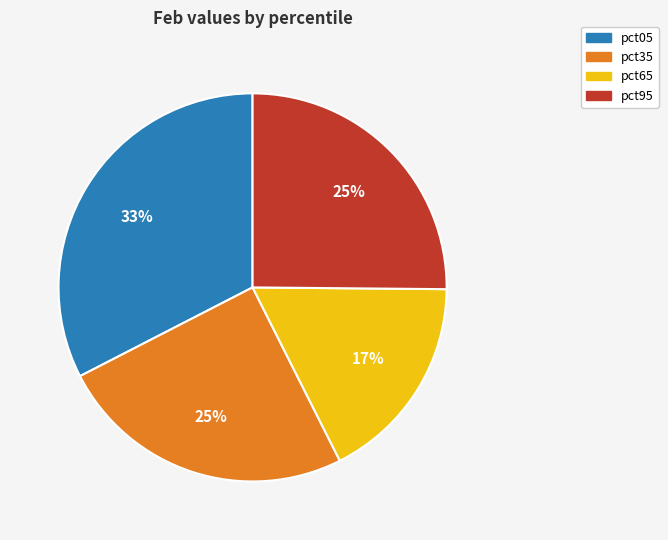

Count the number of slices in the pie.

4